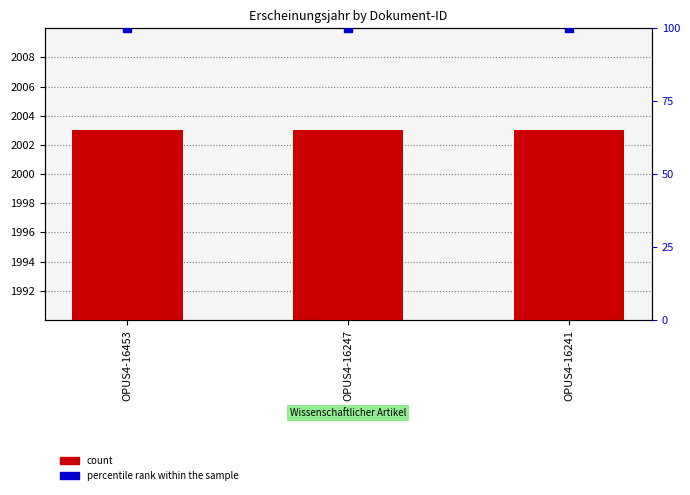

What is the total value across all series at OPUS4-16247?

2103